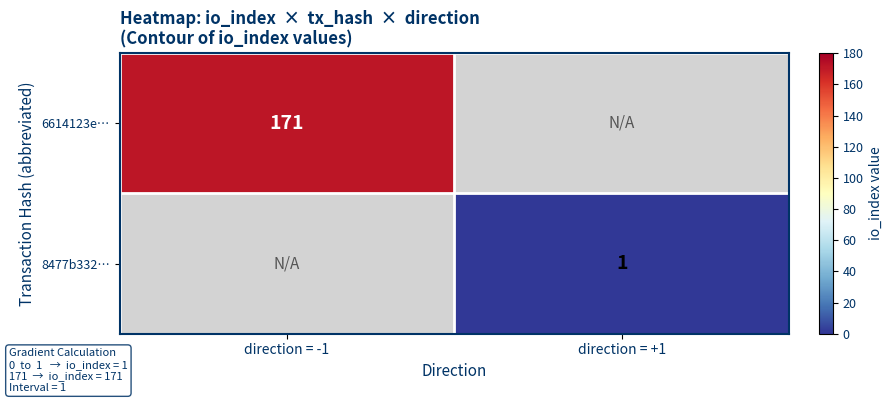

True or false: 8477b332… has a value of 1 at direction = +1.

True